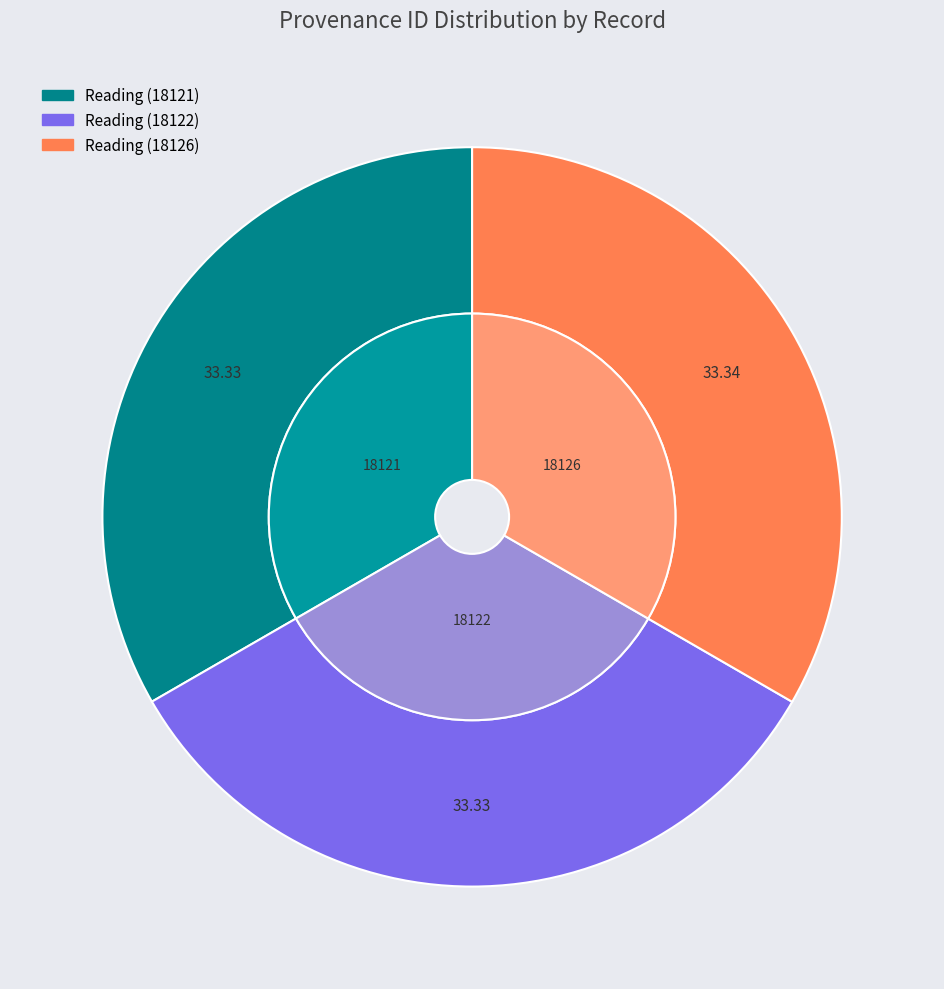

Combined, what portion of the pie is Reading (18122) and Reading (18126)?

66.7%